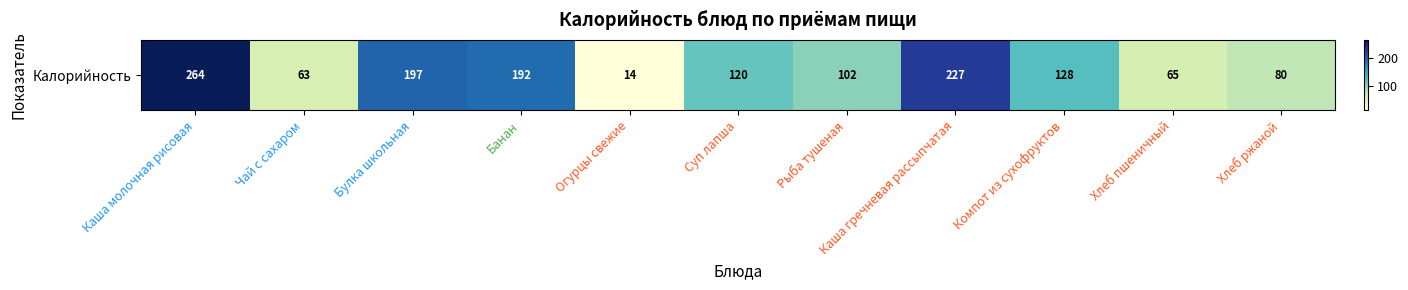

What is the change in value from Каша гречневая рассыпчатая to Хлеб пшеничный?

-162.3